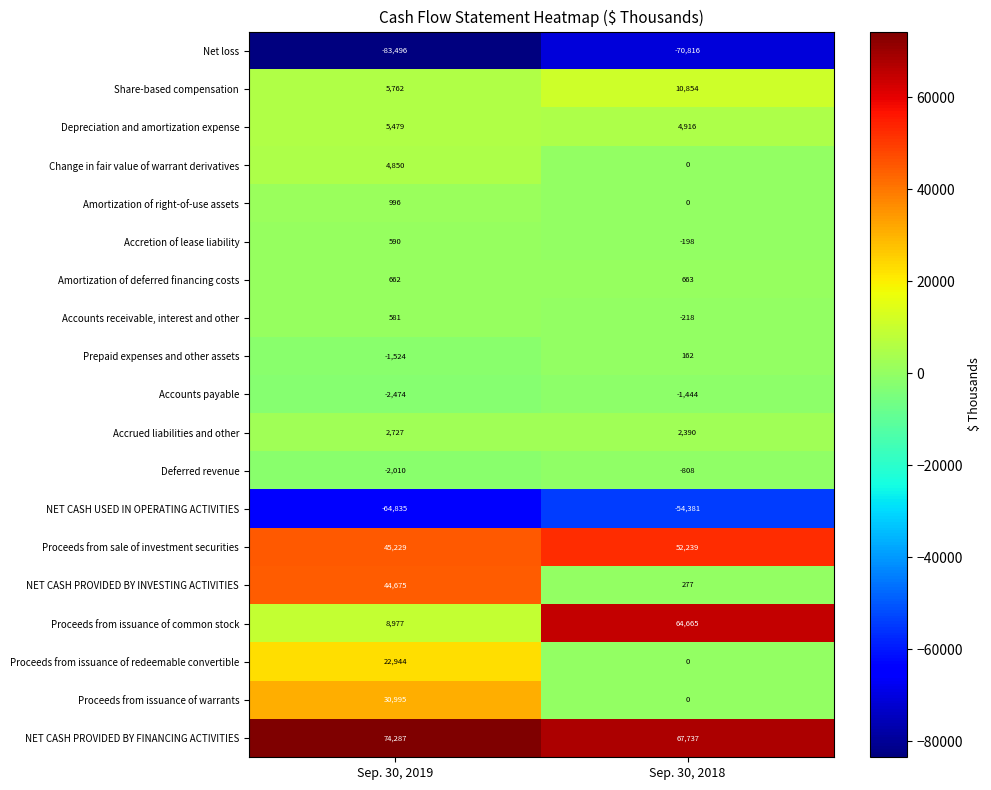

What is the average value of the Proceeds from issuance of redeemable convertible series?

11472